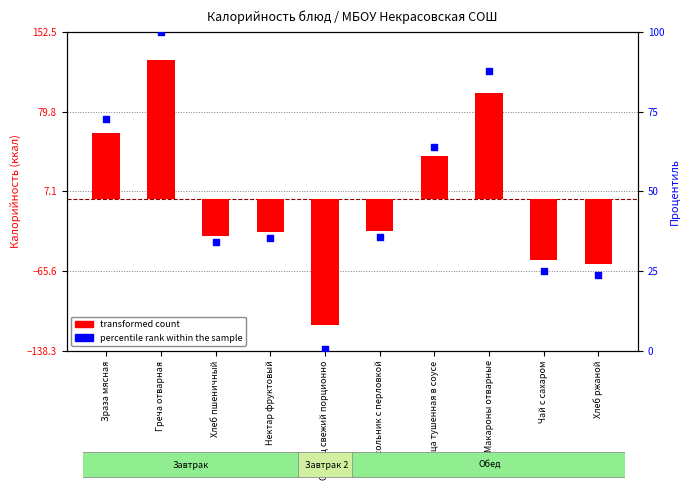

At how many categories does at least one series exceed -58?

10